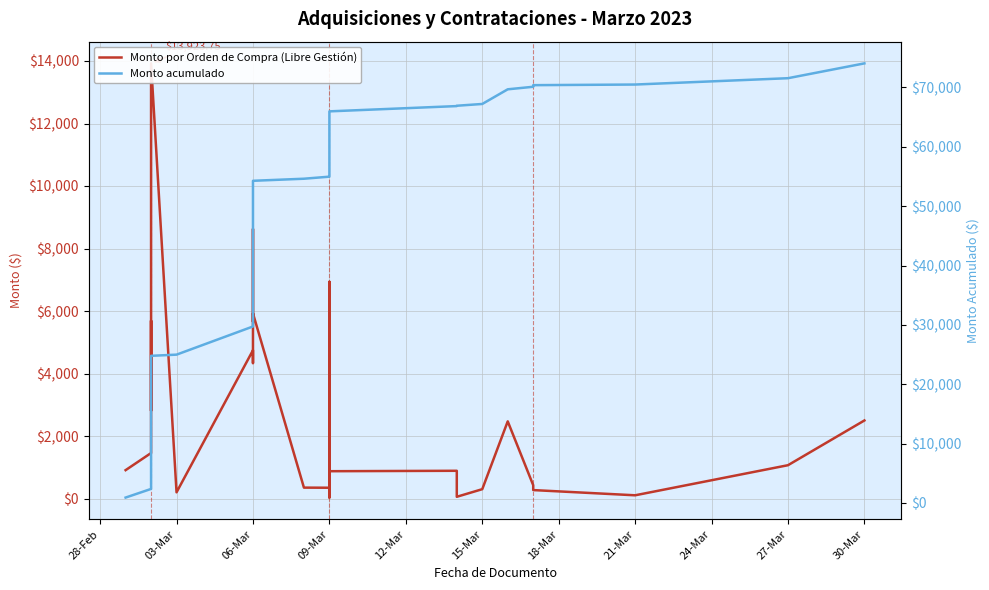

What is the difference between the second highest and second lowest values in the Monto acumulado series?

69198.4